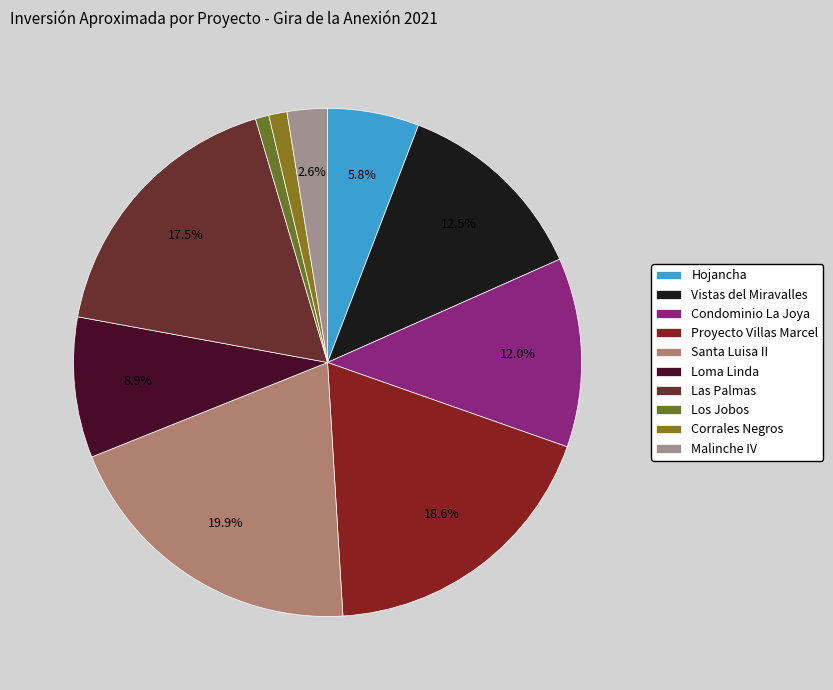

How many segments does this pie chart have?

10